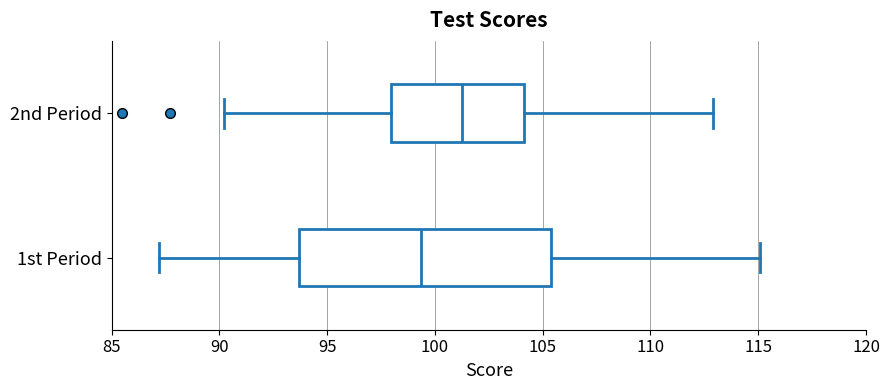

Which box is the widest, from its left edge to its right edge?

1st Period